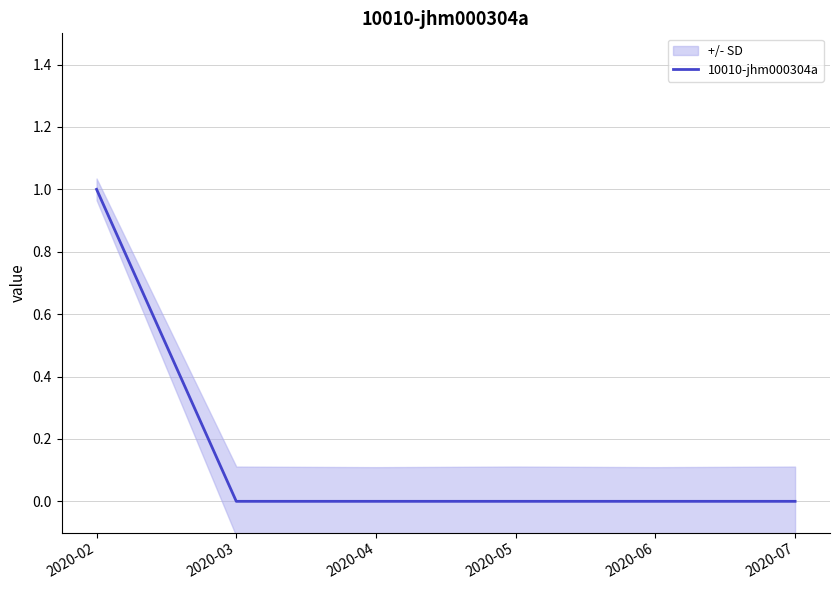

Which has a higher value, 2020-04 or 2020-06?

2020-04